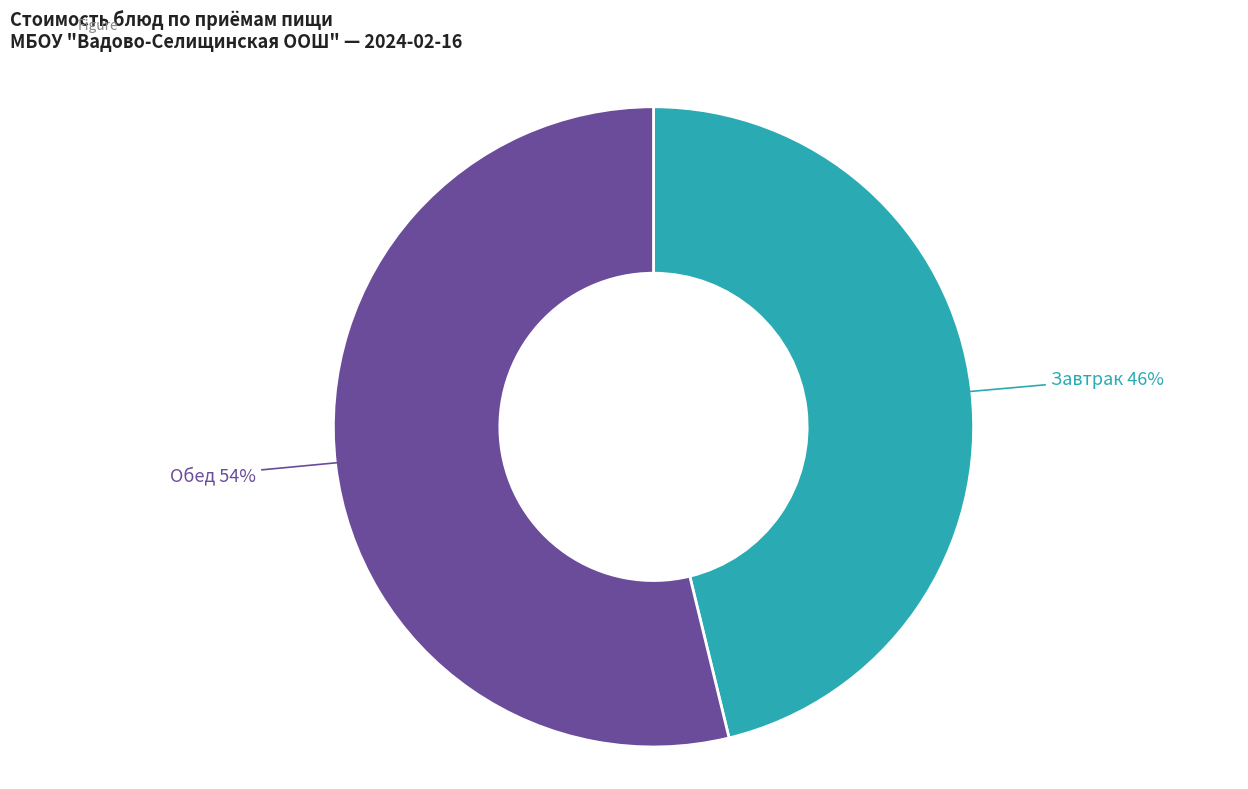

Count the number of slices in the pie.

2